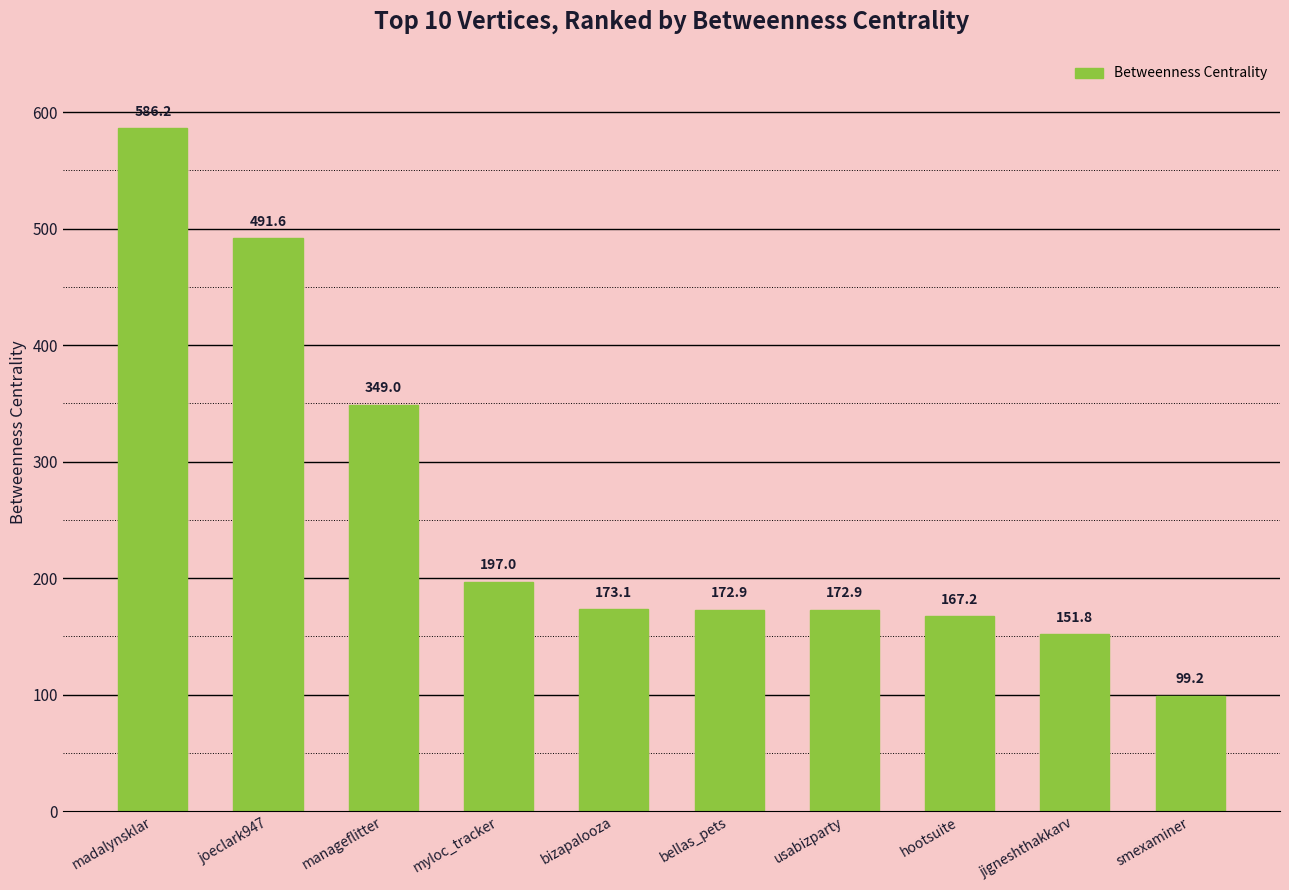

What is the change in value from joeclark947 to hootsuite?

-324.4